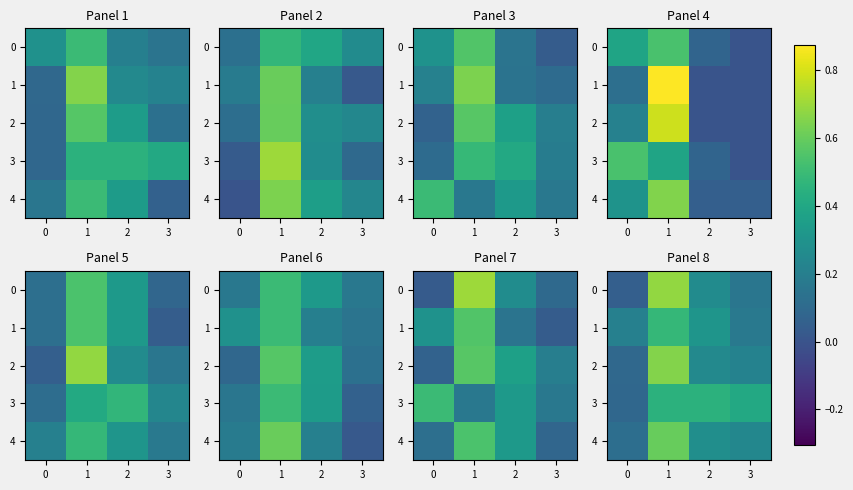

What is the sum of all 1 values?

1.2